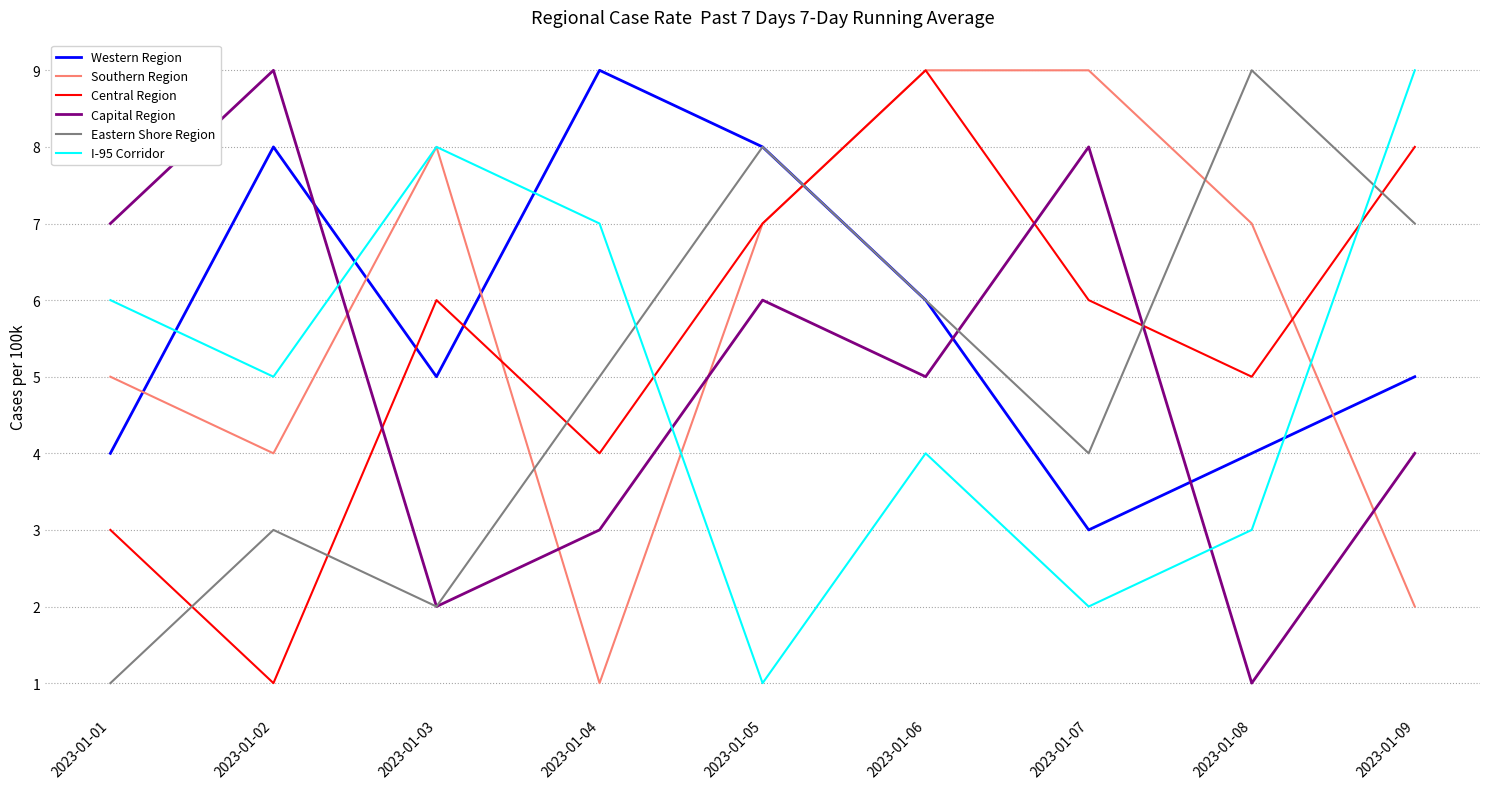

What is the spread (max minus min) of values at 2023-01-09?

7